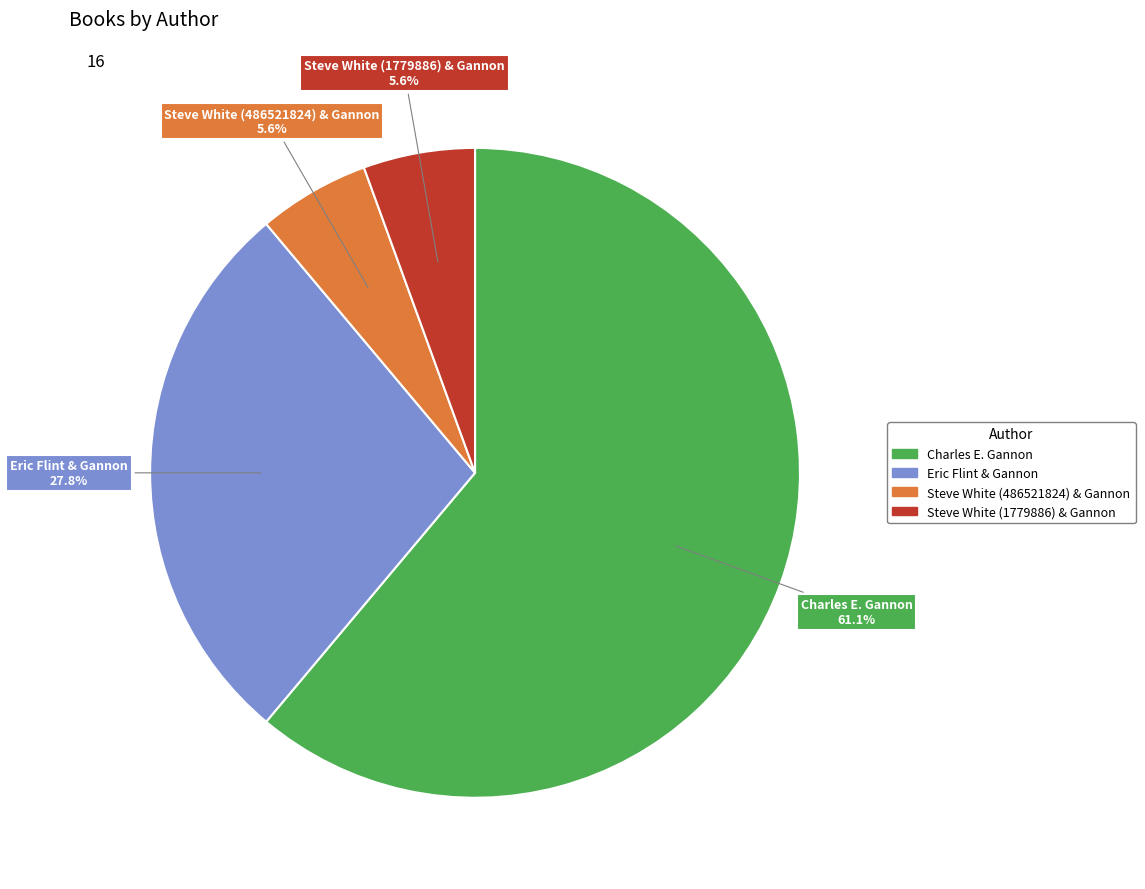

Does any single category account for the majority?

Yes